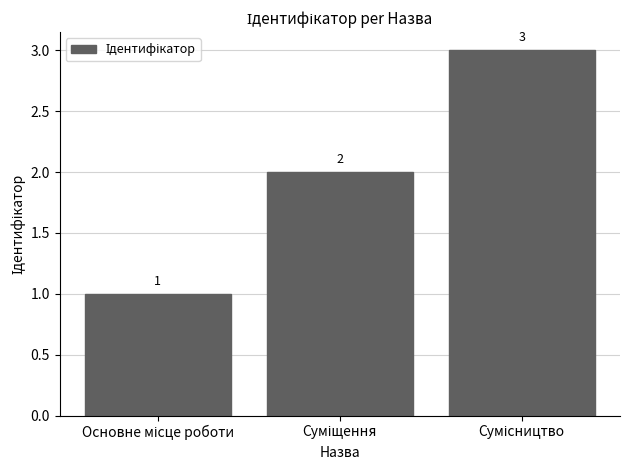

What is the value of the 1st bar from the left?

1